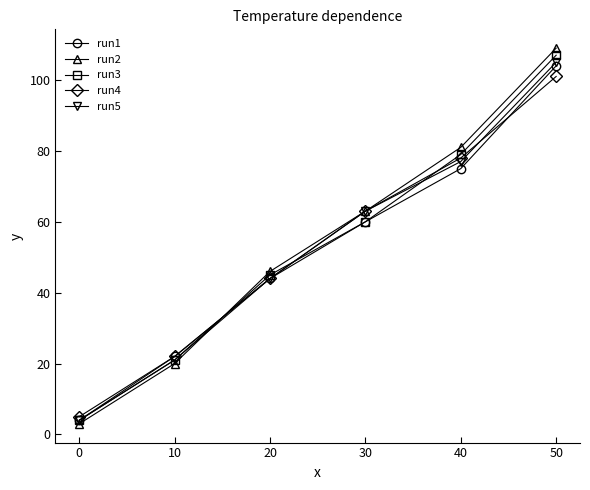

Rank the series by their maximum value, from highest to lowest.

run2, run3, run5, run1, run4